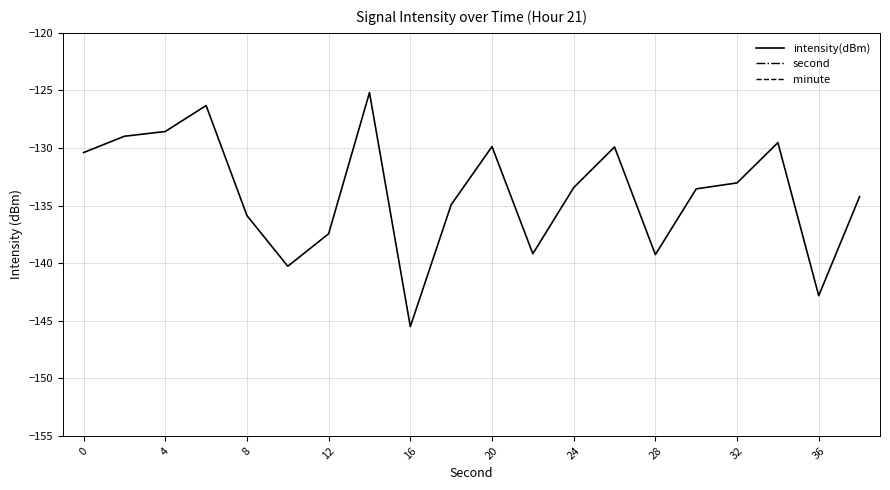

Is it true that intensity(dBm) equals -89.4 at 36?

False